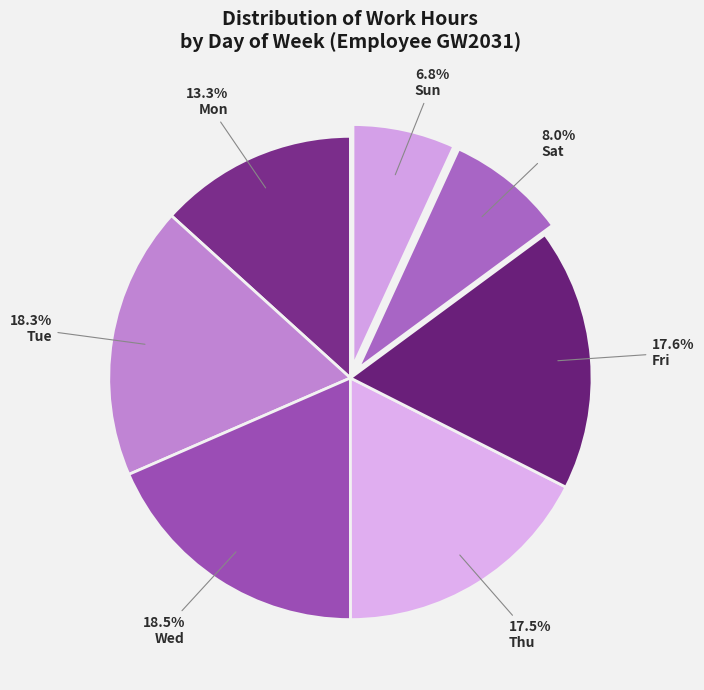

Which slice is the smallest?

Sun